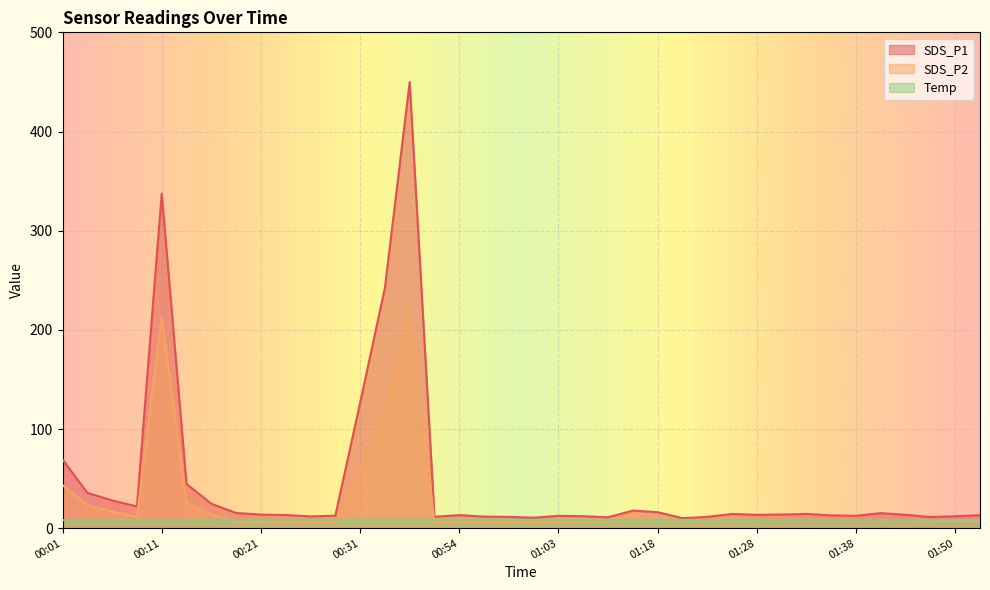

Reading left to right, transcribe all the data shown in this chart.

SDS_P1: 00:01=69.2	00:04=35.7	00:06=28.0	00:09=21.9	00:11=337.4	00:13=44.6	00:16=24.6	00:18=15.3	00:21=13.7	00:23=13.3	00:26=11.9	00:28=12.6	00:31=126.3	00:33=242.4	00:35=449.9	00:51=11.6	00:54=13.2	00:56=11.7	00:59=11.4	01:01=10.6	01:03=12.4	01:06=12.1	01:08=11.0	01:11=17.7	01:18=16.2	01:21=10.1	01:23=11.4	01:26=14.3	01:28=13.5	01:30=13.8	01:33=14.4	01:35=12.9	01:38=12.5	01:43=15.2	01:45=13.6	01:48=11.2	01:50=12.1	01:53=13.1
SDS_P2: 00:01=43.5	00:04=23.3	00:06=16.9	00:09=11.1	00:11=212.8	00:13=25.6	00:16=13.8	00:18=6.5	00:21=7.0	00:23=5.8	00:26=5.7	00:28=5.8	00:31=59.2	00:33=115.0	00:35=225.0	00:51=5.9	00:54=6.3	00:56=5.8	00:59=6.1	01:01=6.1	01:03=6.6	01:06=6.8	01:08=6.7	01:11=15.1	01:18=7.7	01:21=7.4	01:23=7.4	01:26=8.0	01:28=8.1	01:30=7.7	01:33=7.7	01:35=7.8	01:38=7.7	01:43=7.2	01:45=7.5	01:48=6.9	01:50=7.3	01:53=7.1
Temp: 00:01=8.1	00:04=8.1	00:06=8.2	00:09=8.2	00:11=8.2	00:13=8.3	00:16=8.3	00:18=8.3	00:21=8.4	00:23=8.3	00:26=8.4	00:28=8.5	00:31=8.5	00:33=8.6	00:35=8.6	00:51=8.4	00:54=8.3	00:56=8.3	00:59=8.2	01:01=8.3	01:03=8.2	01:06=8.1	01:08=8.2	01:11=8.2	01:18=8.4	01:21=8.3	01:23=8.2	01:26=8.2	01:28=8.2	01:30=8.0	01:33=8.0	01:35=8.1	01:38=8.2	01:43=8.1	01:45=8.1	01:48=8.1	01:50=8.2	01:53=8.2